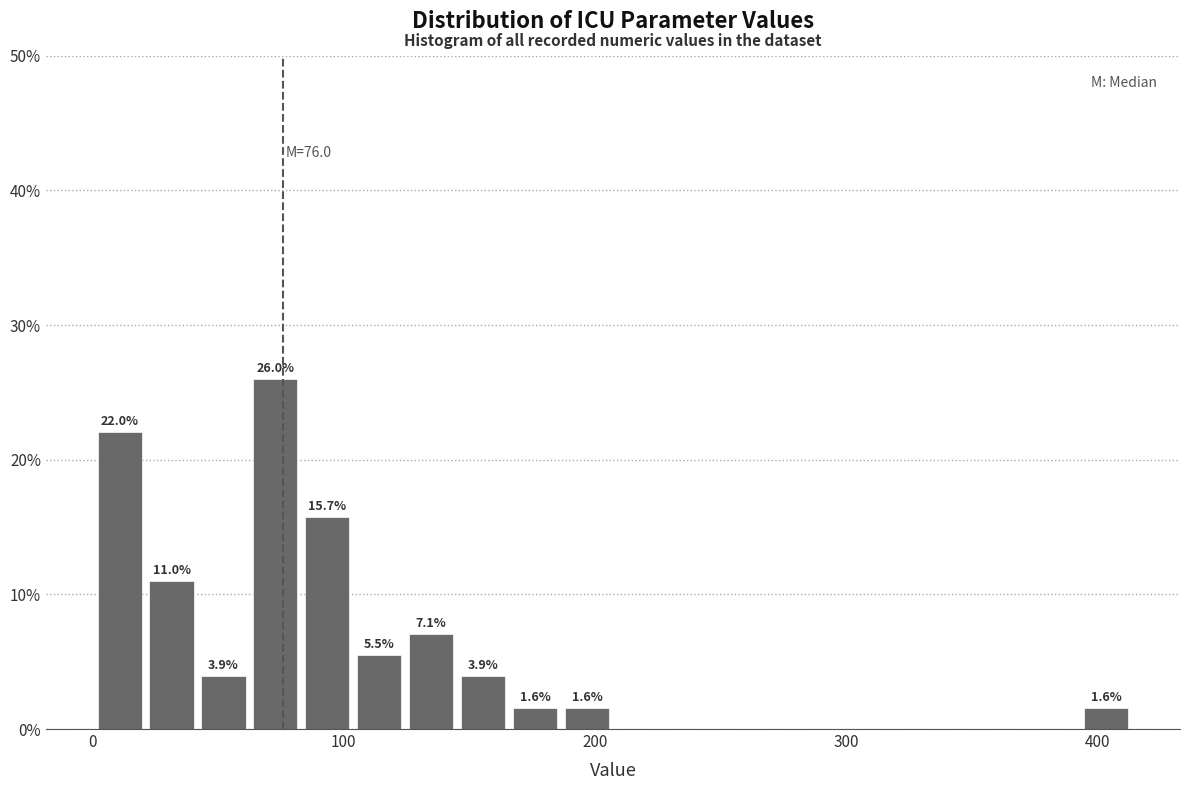

Read against the x-axis, roughly where is the centre of the tallest bar?

70